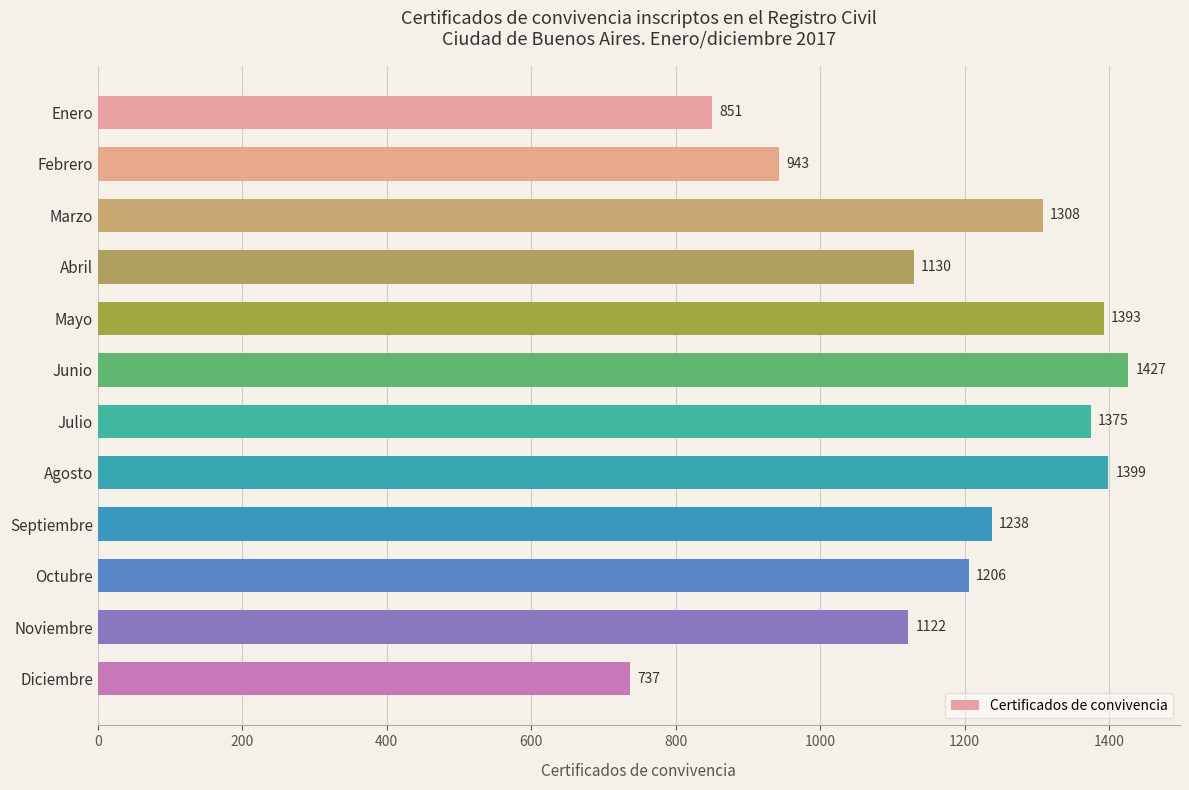

Which label corresponds to the smallest value in the chart?

Diciembre